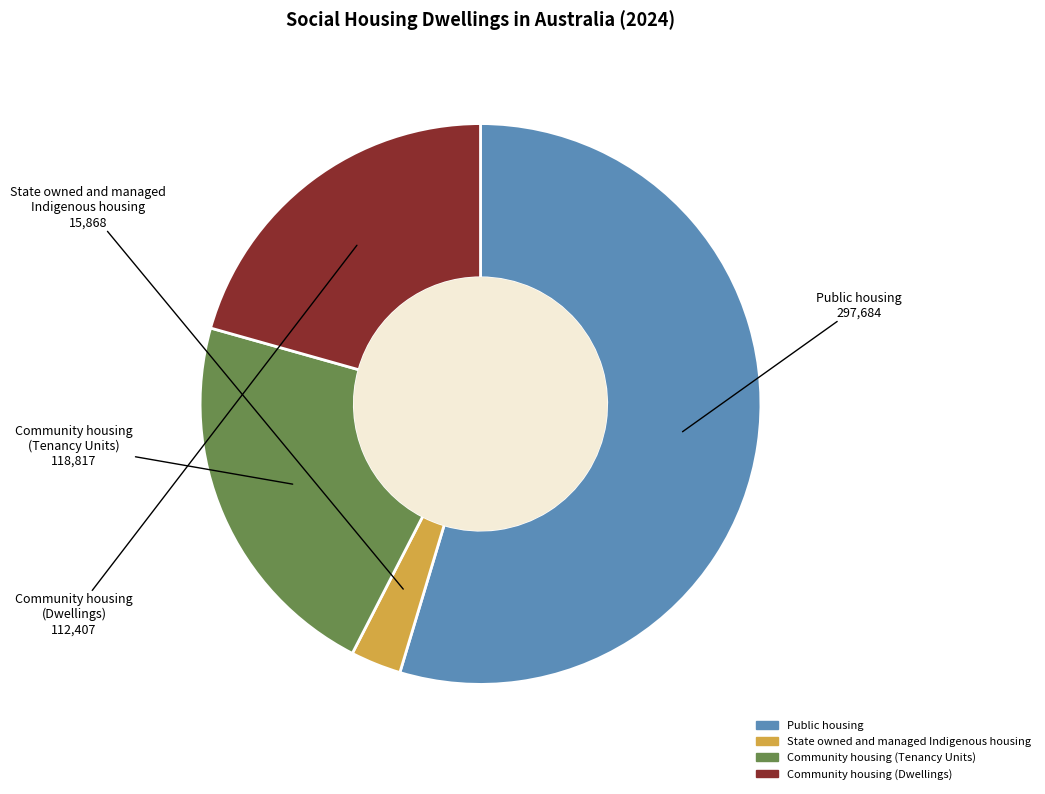

Combined, do Community housing (Dwellings) and Community housing (Tenancy Units) account for over 50%?

No